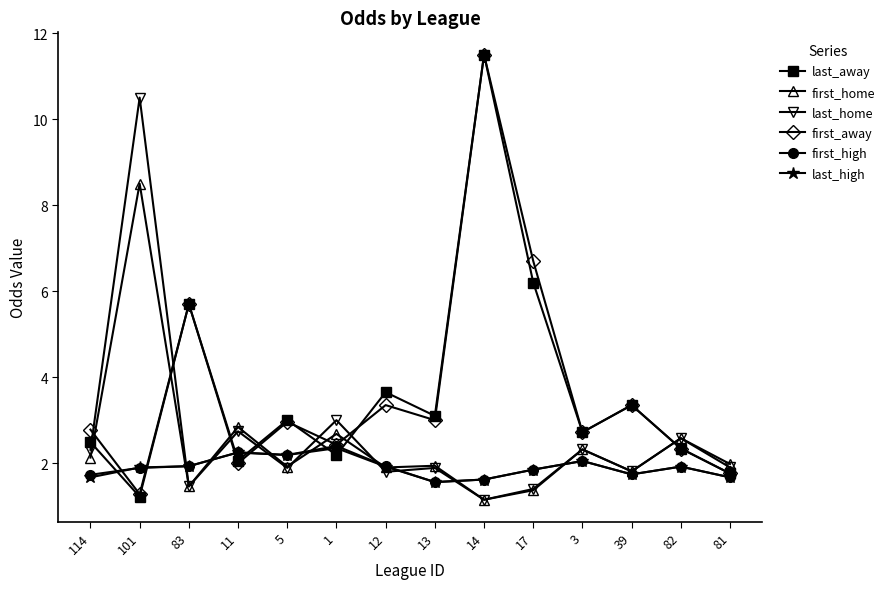

How many categories are shown in the chart?

14